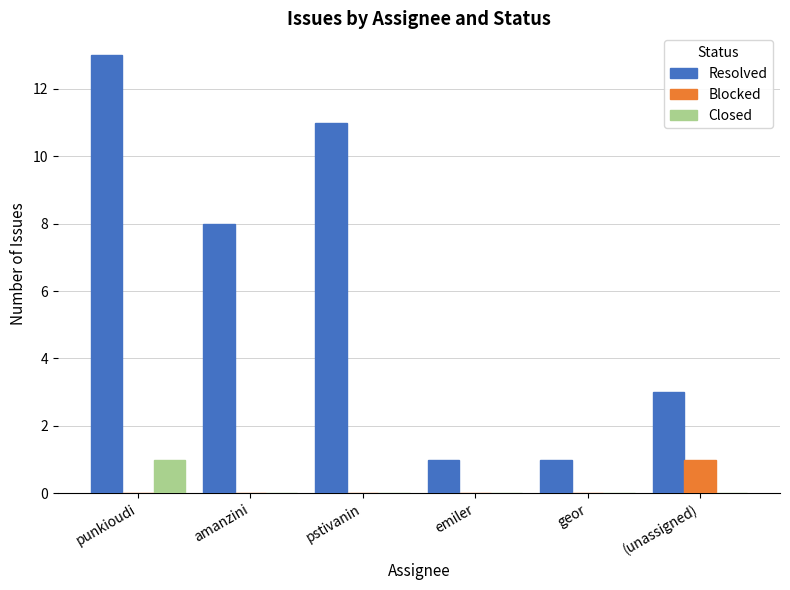

What is the maximum value shown in the chart?

13